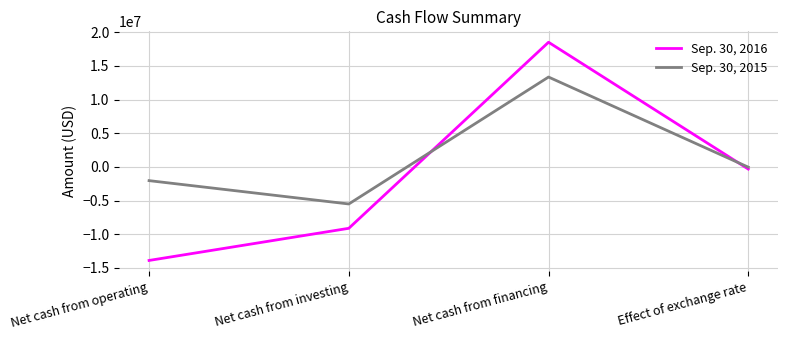

At which label is Sep. 30, 2015 closest to 3921193?

Effect of exchange rate